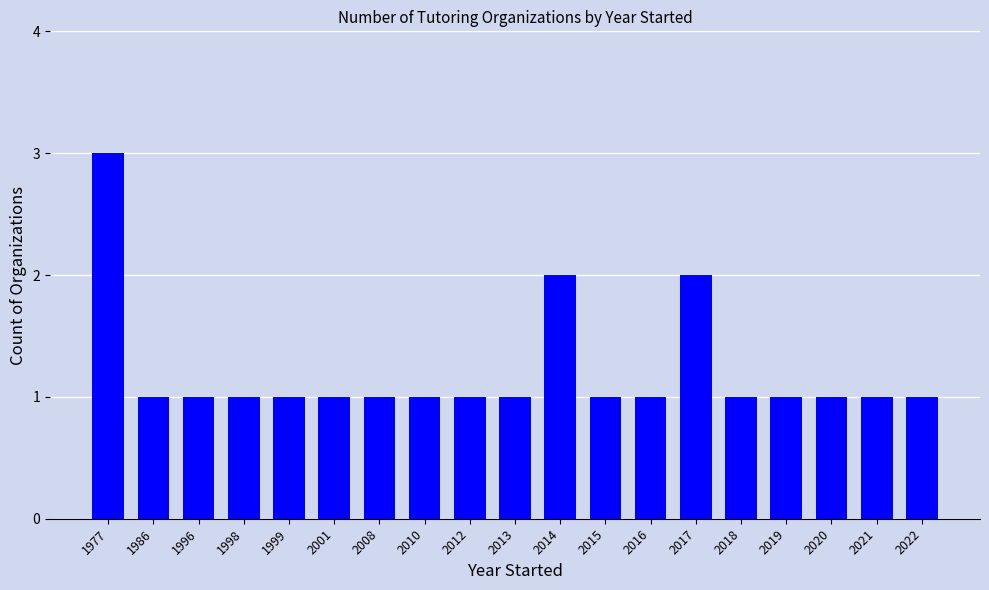

How many categories are shown in the chart?

19